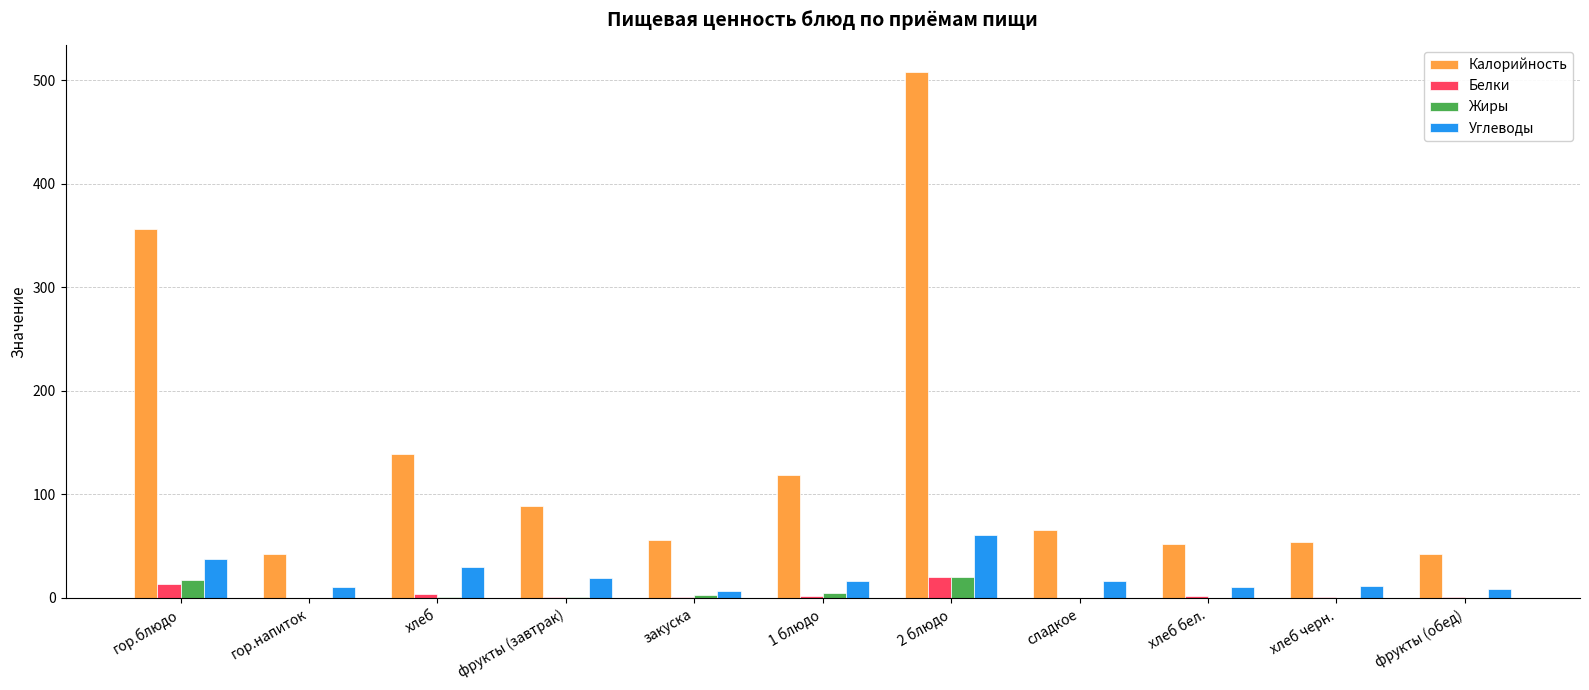

Between 1 блюдо and хлеб черн., which series saw the biggest shift?

Калорийность